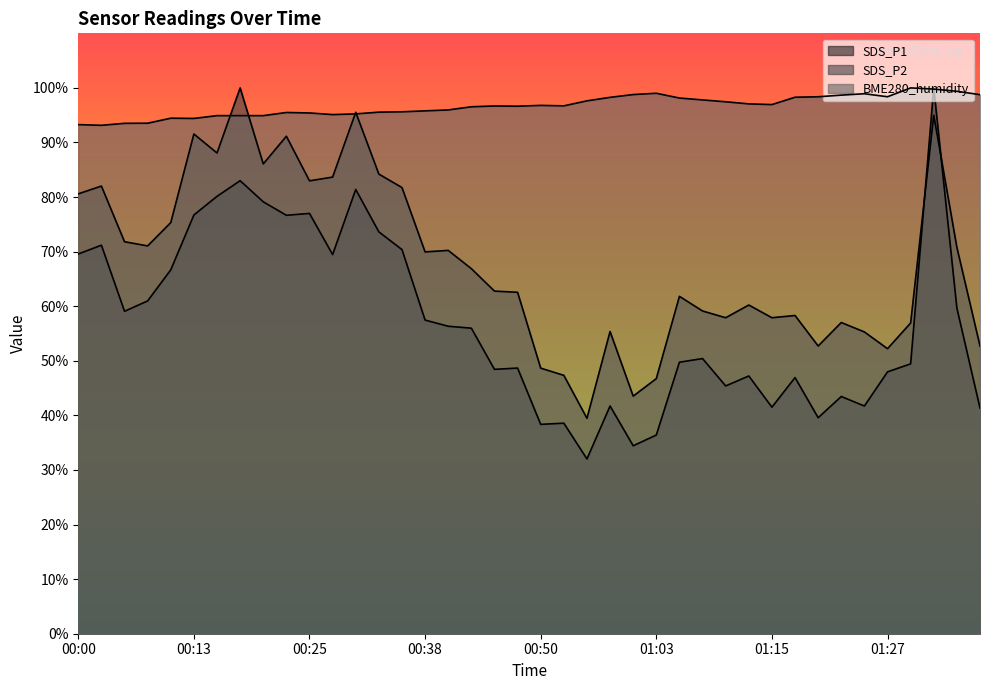

True or false: BME280_humidity has a value of 95.8 at 00:38.

True